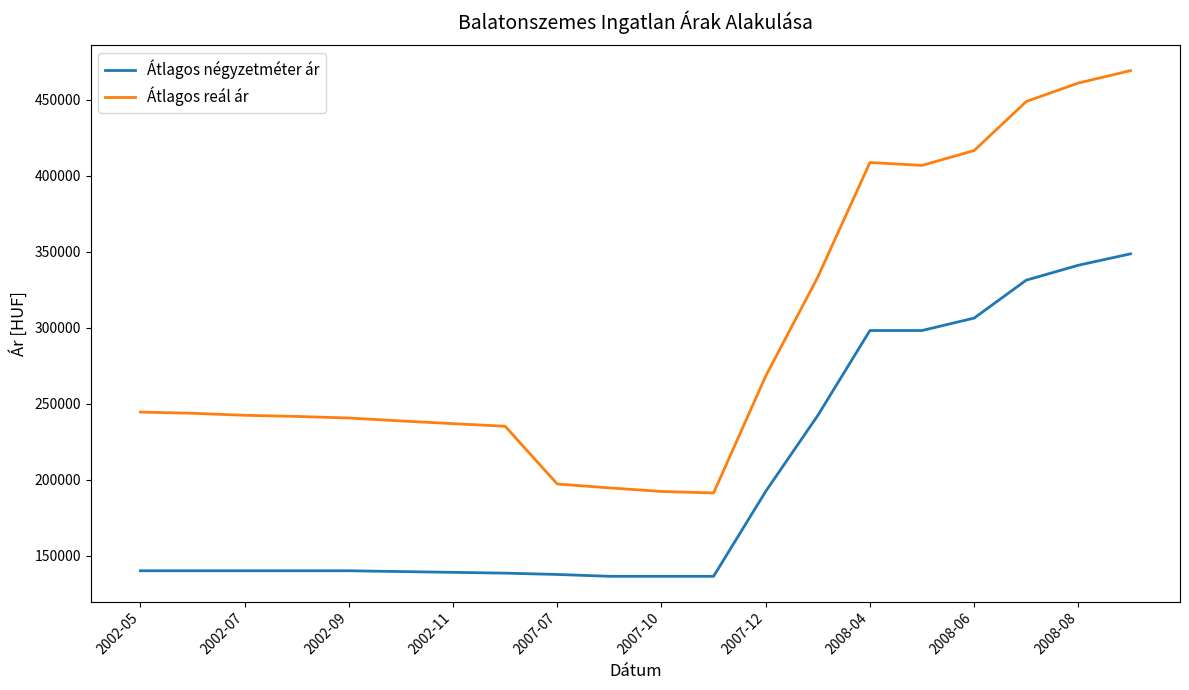

What is the difference between the maximum and minimum values in the Átlagos négyzetméter ár series?

212121